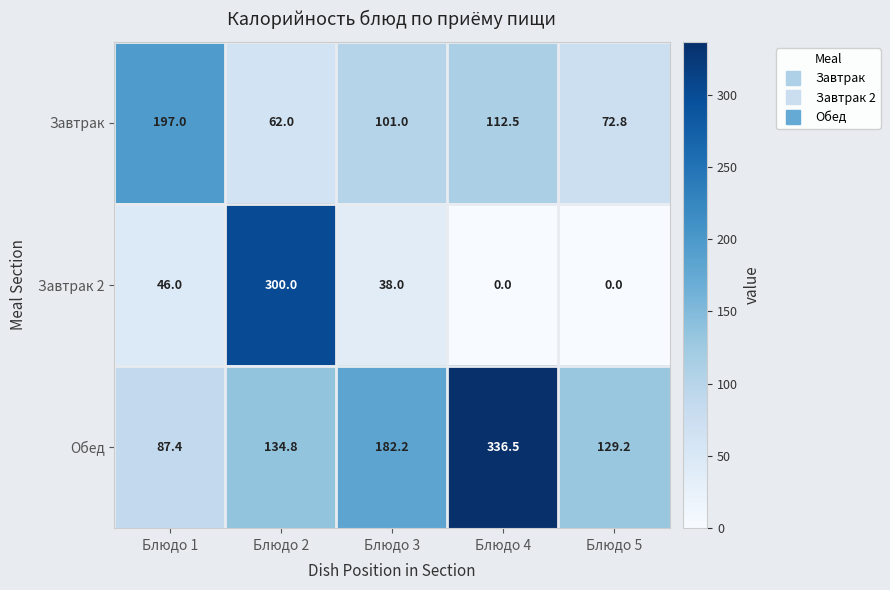

What is the difference between the second highest and second lowest values in the Обед series?

53.0